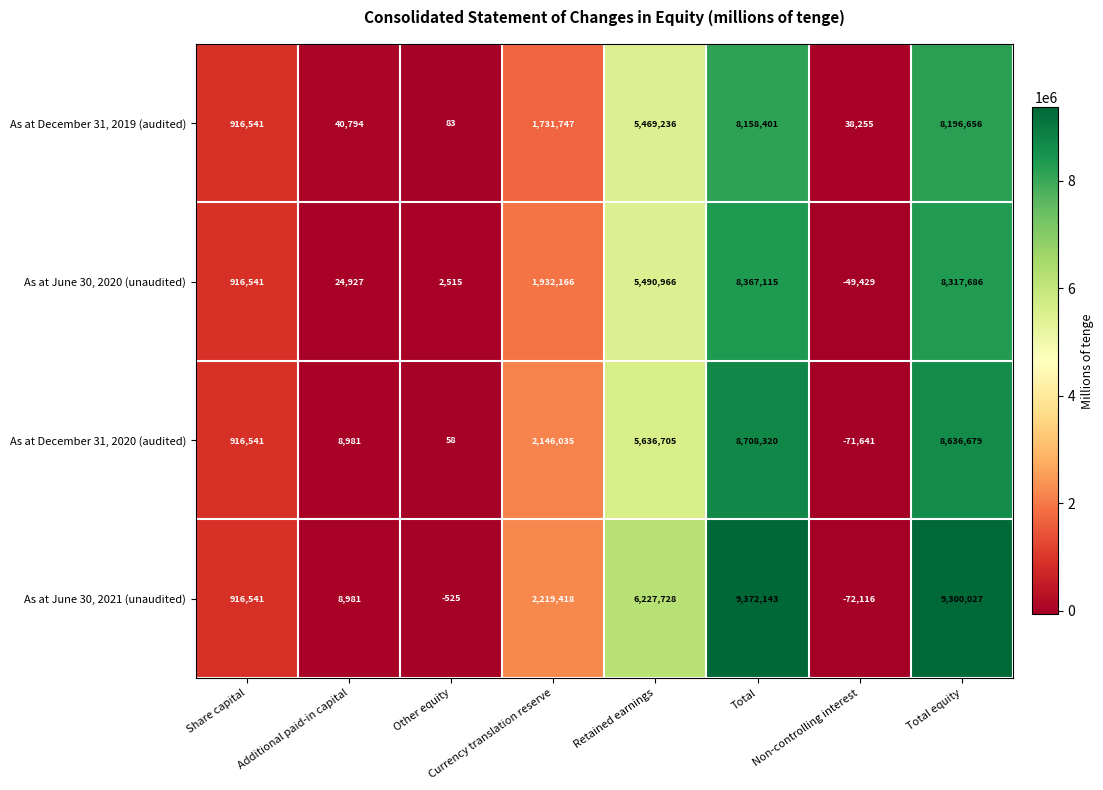

What is the spread (max minus min) of values at Additional paid-in capital?

31813